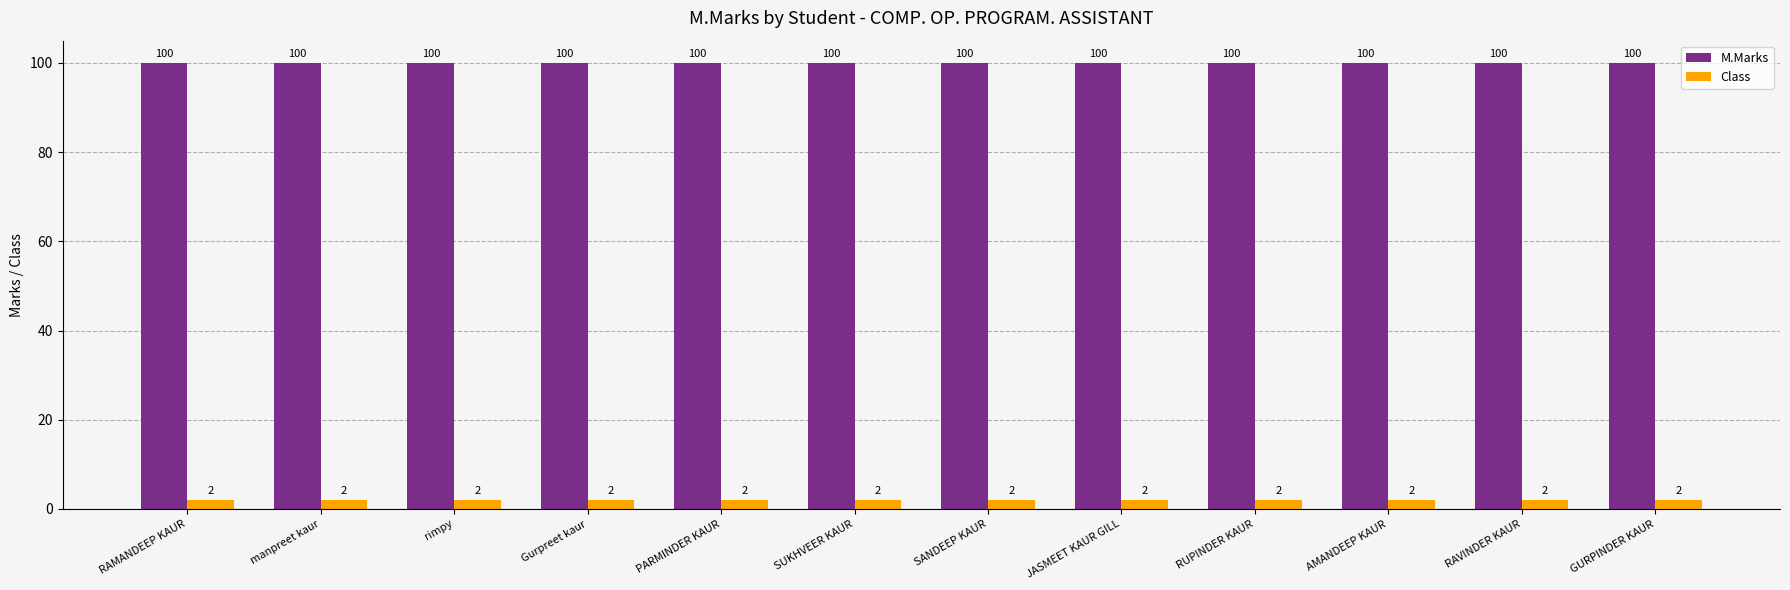

Reading right to left, list all the values displayed in this chart.

M.Marks: GURPINDER KAUR=100	RAVINDER KAUR=100	AMANDEEP KAUR=100	RUPINDER KAUR=100	JASMEET KAUR GILL=100	SANDEEP KAUR=100	SUKHVEER KAUR=100	PARMINDER KAUR=100	Gurpreet kaur=100	rimpy=100	manpreet kaur=100	RAMANDEEP KAUR=100
Class: GURPINDER KAUR=2	RAVINDER KAUR=2	AMANDEEP KAUR=2	RUPINDER KAUR=2	JASMEET KAUR GILL=2	SANDEEP KAUR=2	SUKHVEER KAUR=2	PARMINDER KAUR=2	Gurpreet kaur=2	rimpy=2	manpreet kaur=2	RAMANDEEP KAUR=2